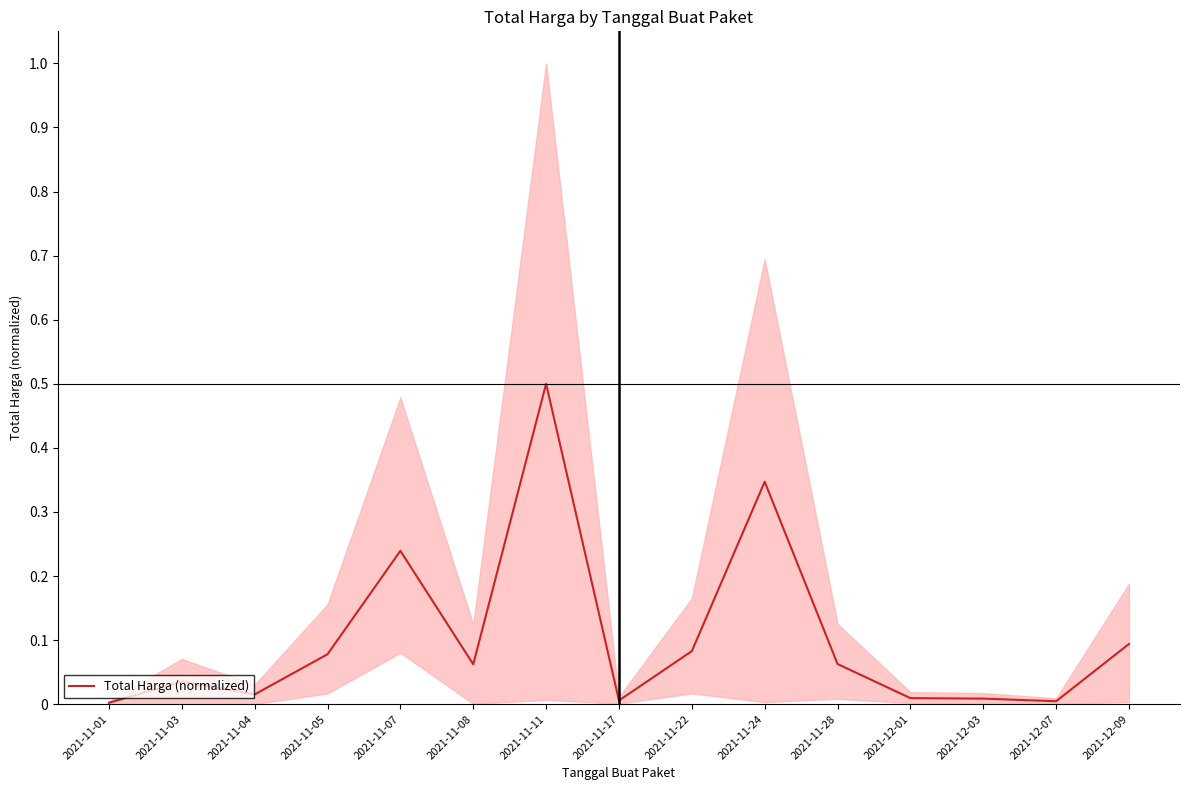

At which category does the chart reach its peak across all series?

2021-11-11